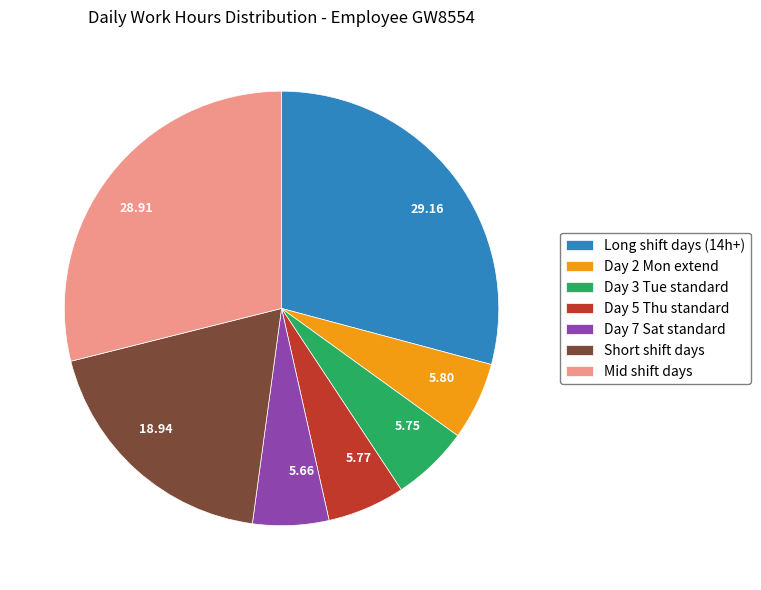

How many segments does this pie chart have?

7